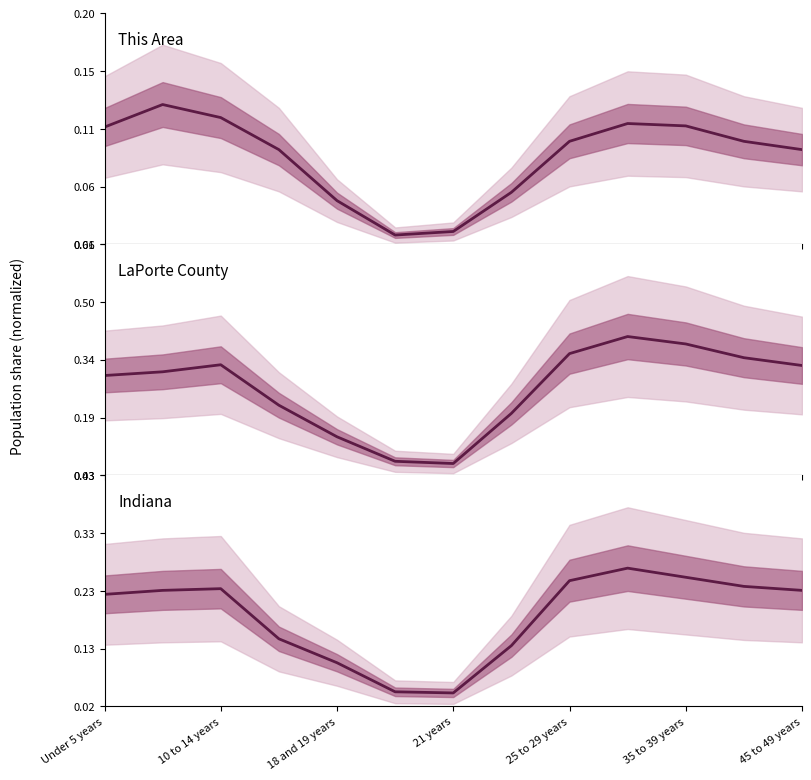

What is the sum of all This Area values?

1.1